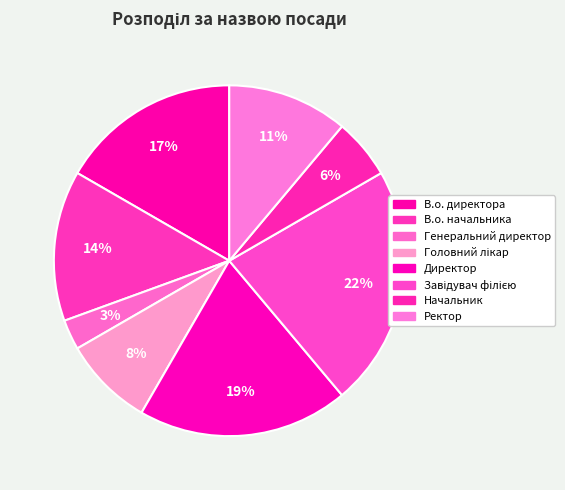

To the nearest percent, what portion does В.о. директора represent?

17%